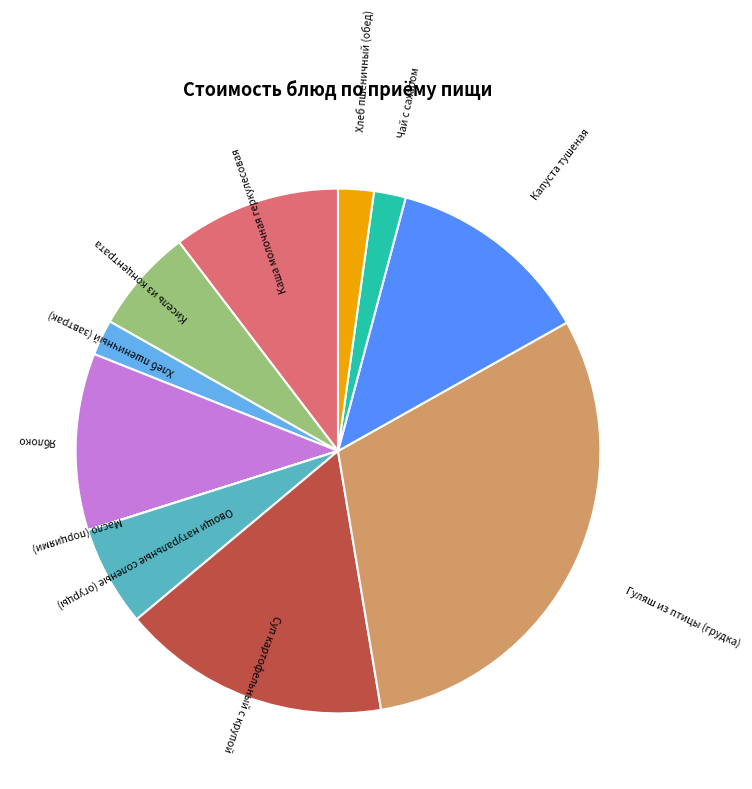

Combined, do Овощи натуральные соленые (огурцы) and Хлеб пшеничный (обед) account for over 50%?

No